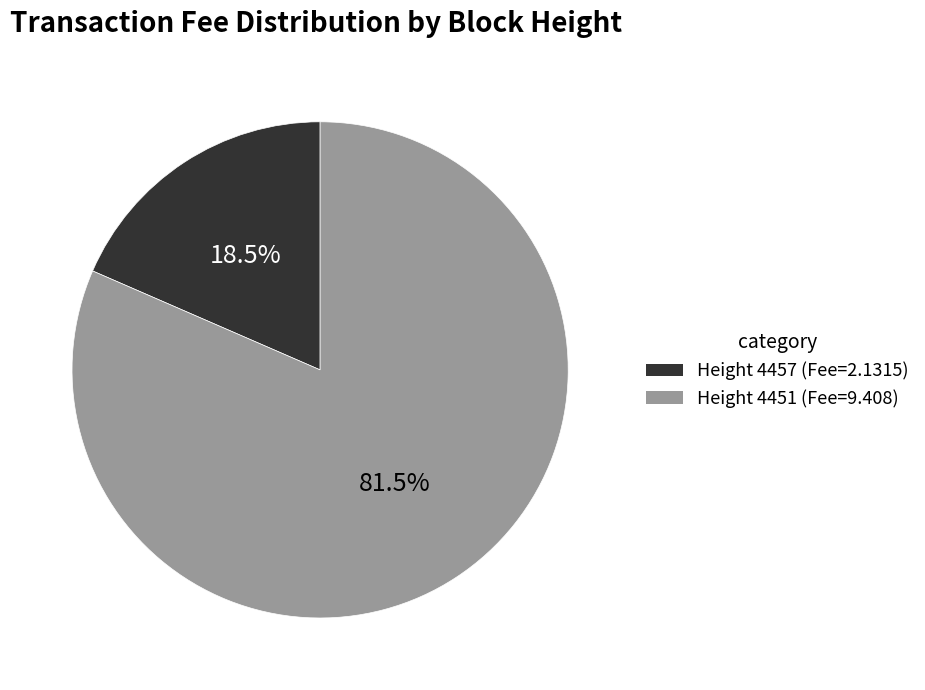

Is there a majority slice in this chart?

Yes